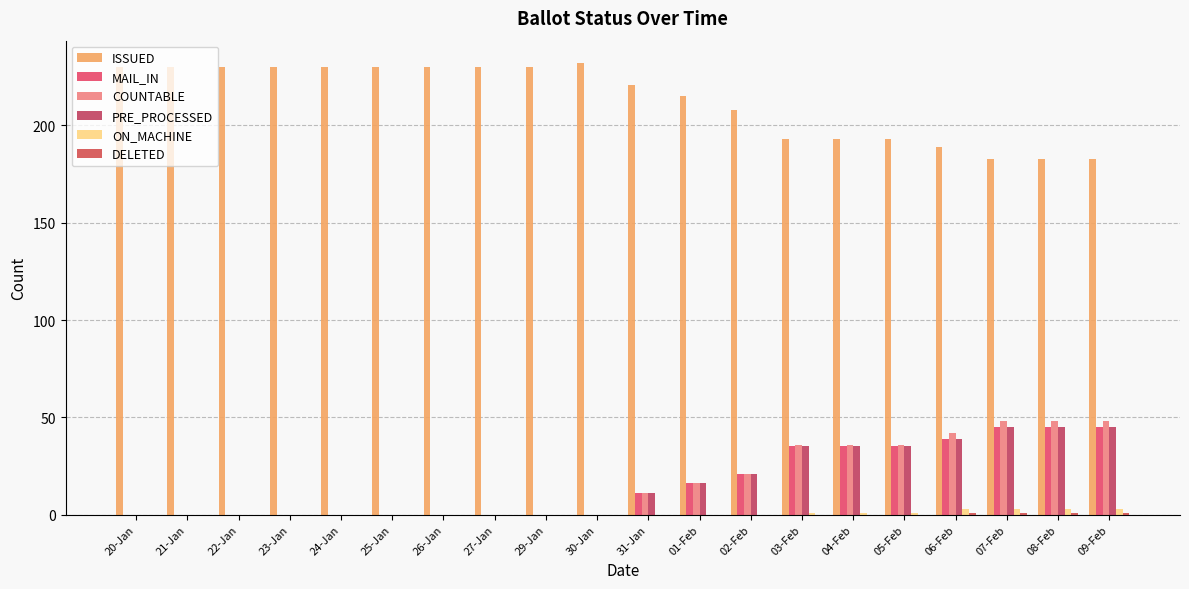

Count the number of data series in this chart.

6